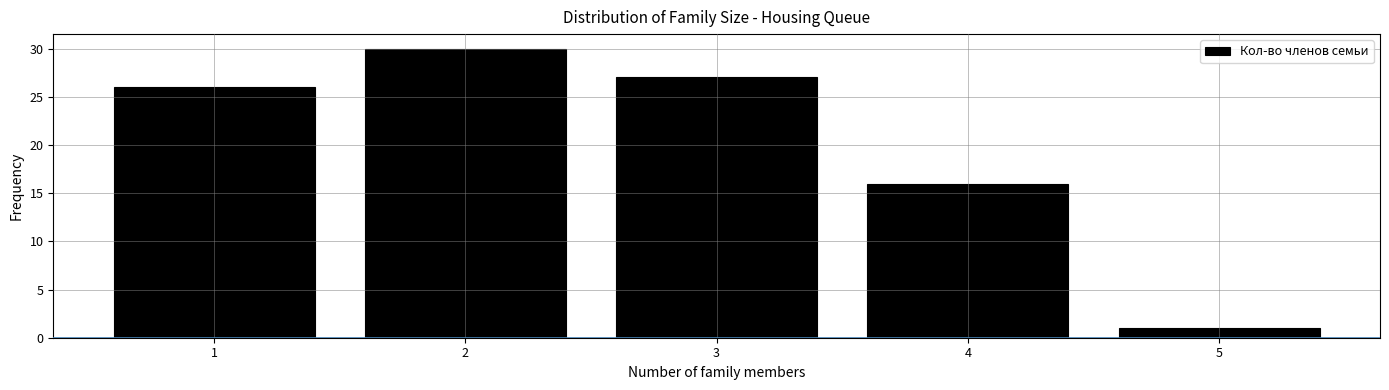

Reading left to right, transcribe this chart: for each bar, give the range it covers on the x-axis and its height. The values are not printed on the chart, so give them approximately, as read against the axis.

0.5 to 1.5: 26
1.5 to 2.5: 30
2.5 to 3.5: 27
3.5 to 4.5: 16
4.5 to 5.5: 1